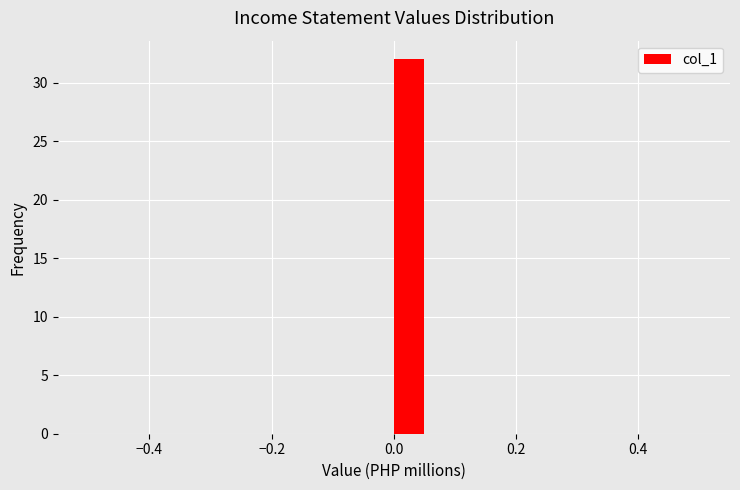

Around what value on the x-axis is the tallest bar? Give the approximate position of its centre, as read against the axis.

0.02